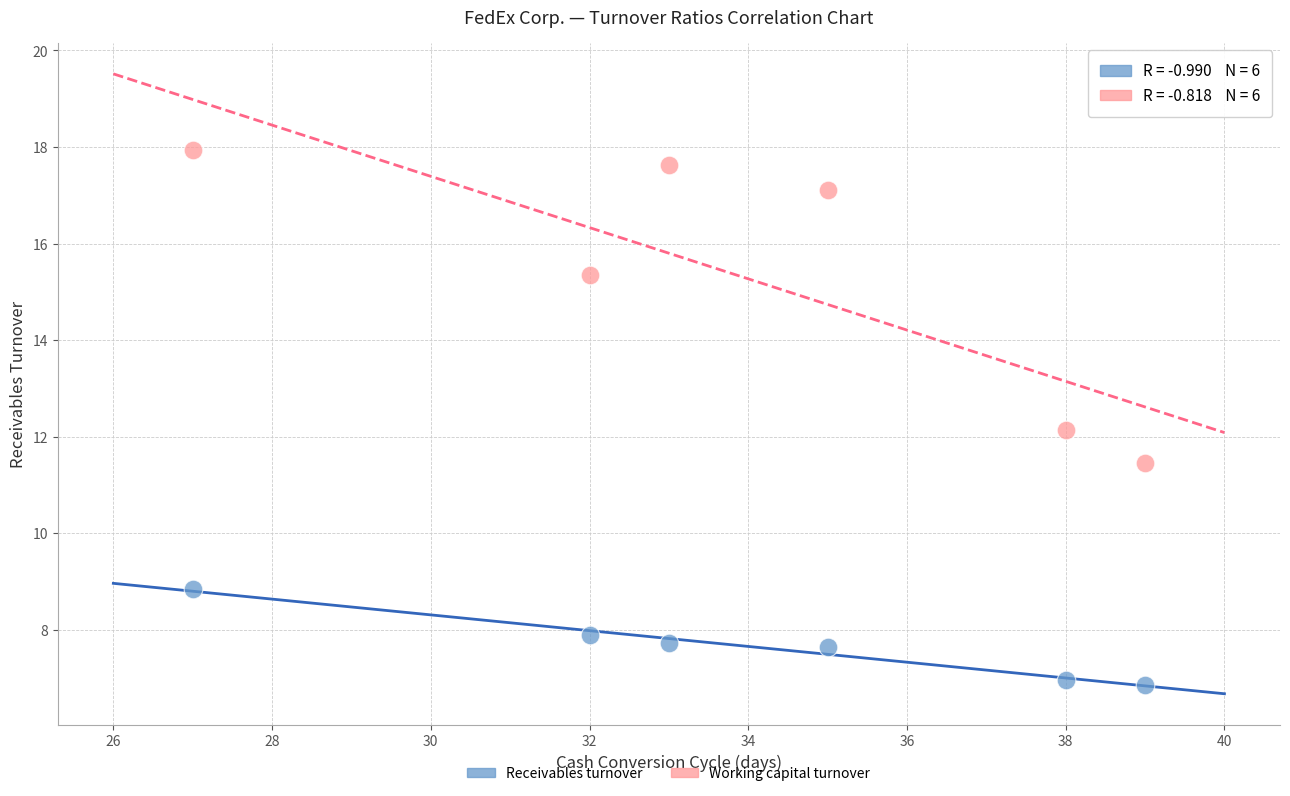

Which series has the widest spread of Y values?

Working capital turnover